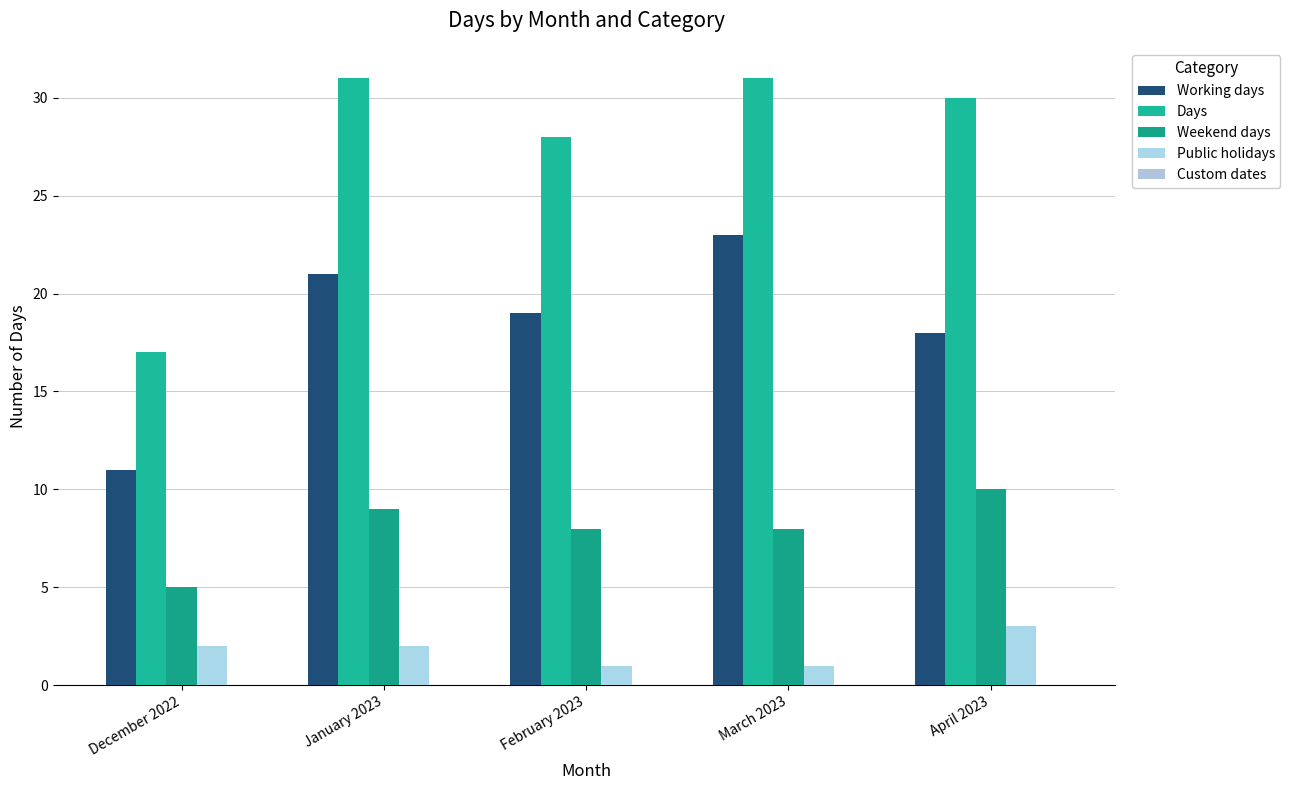

Which series has the largest total across all categories?

Days